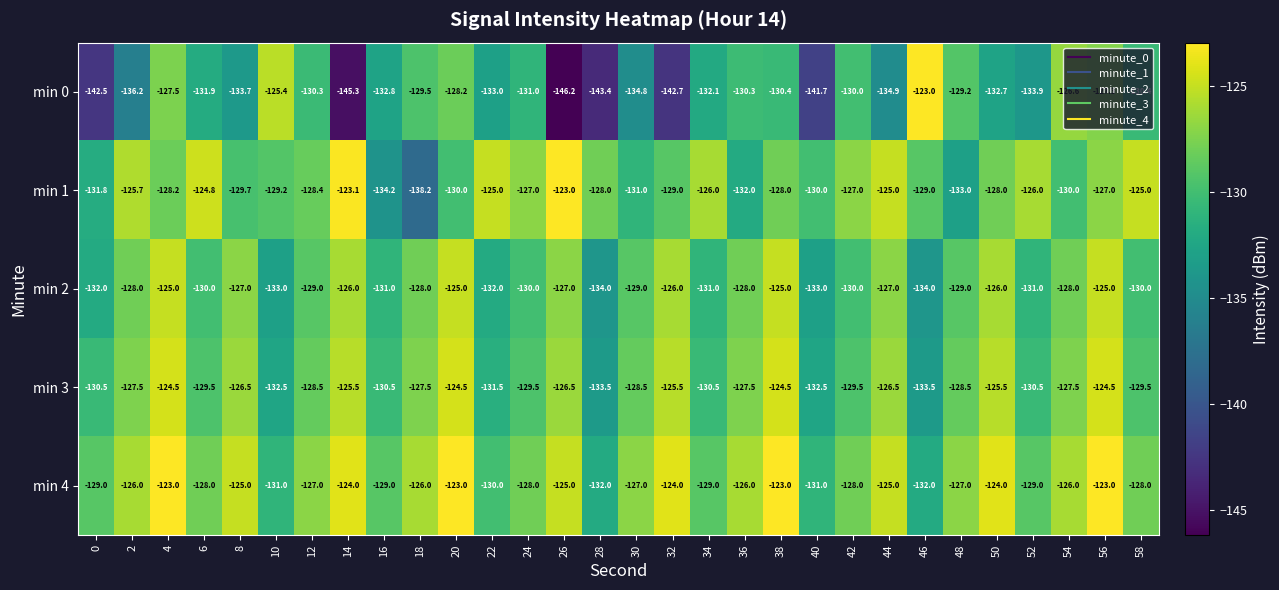

Read the min 3 value at 32.

-125.5